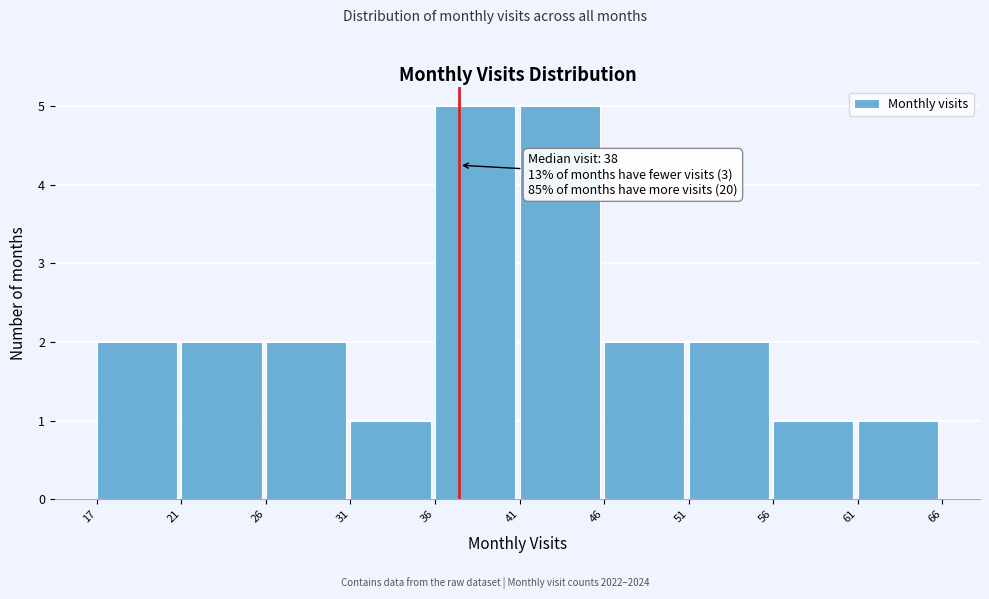

Reading left to right, what are all the values shown in this chart?

17=2	21=2	26=2	31=1	36=5	41=5	46=2	51=2	56=1	61=1